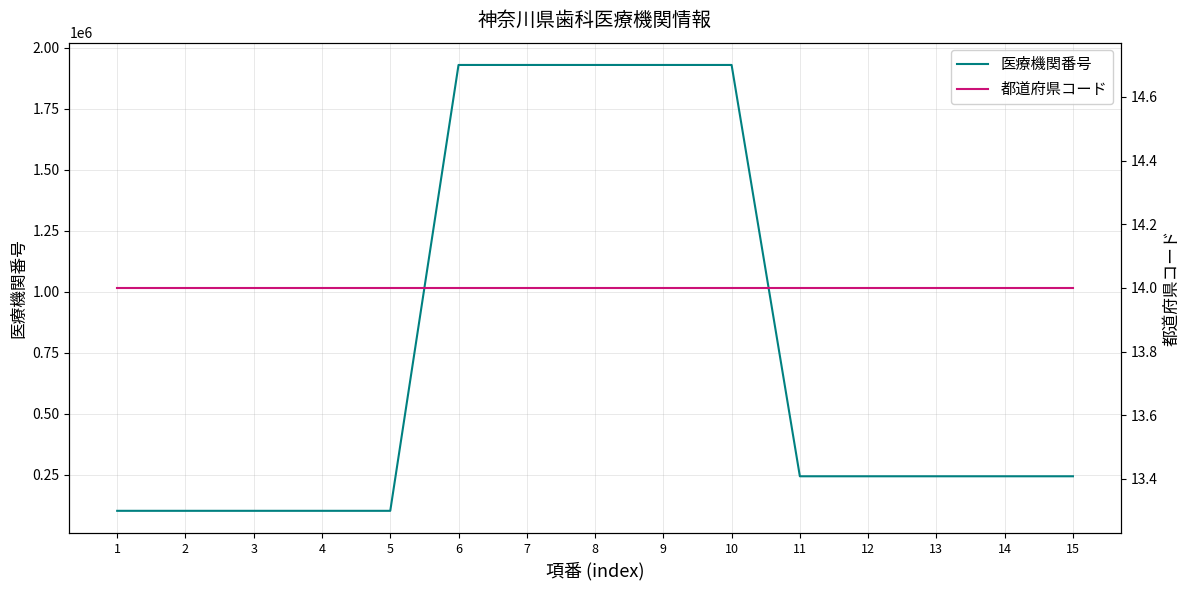

What is the spread (max minus min) of values at 3?

101677